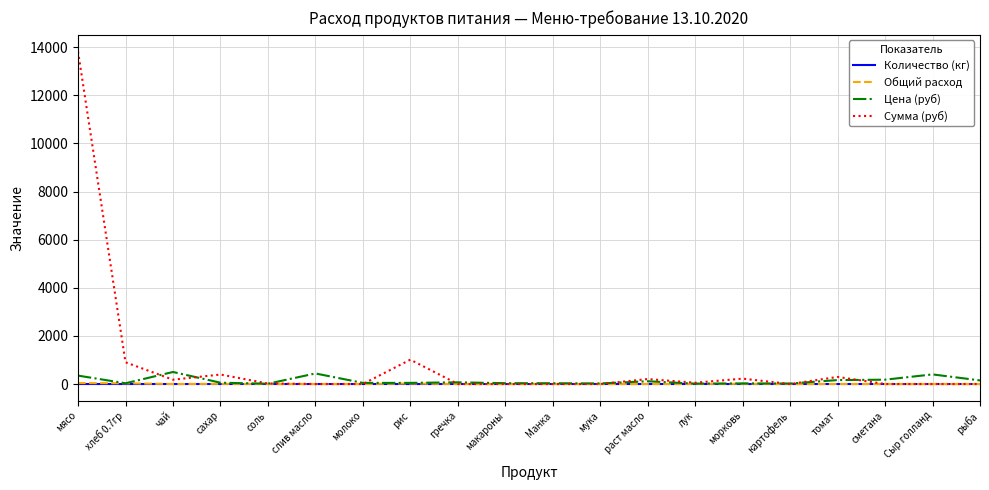

Which series has the widest spread of values?

Сумма (руб)